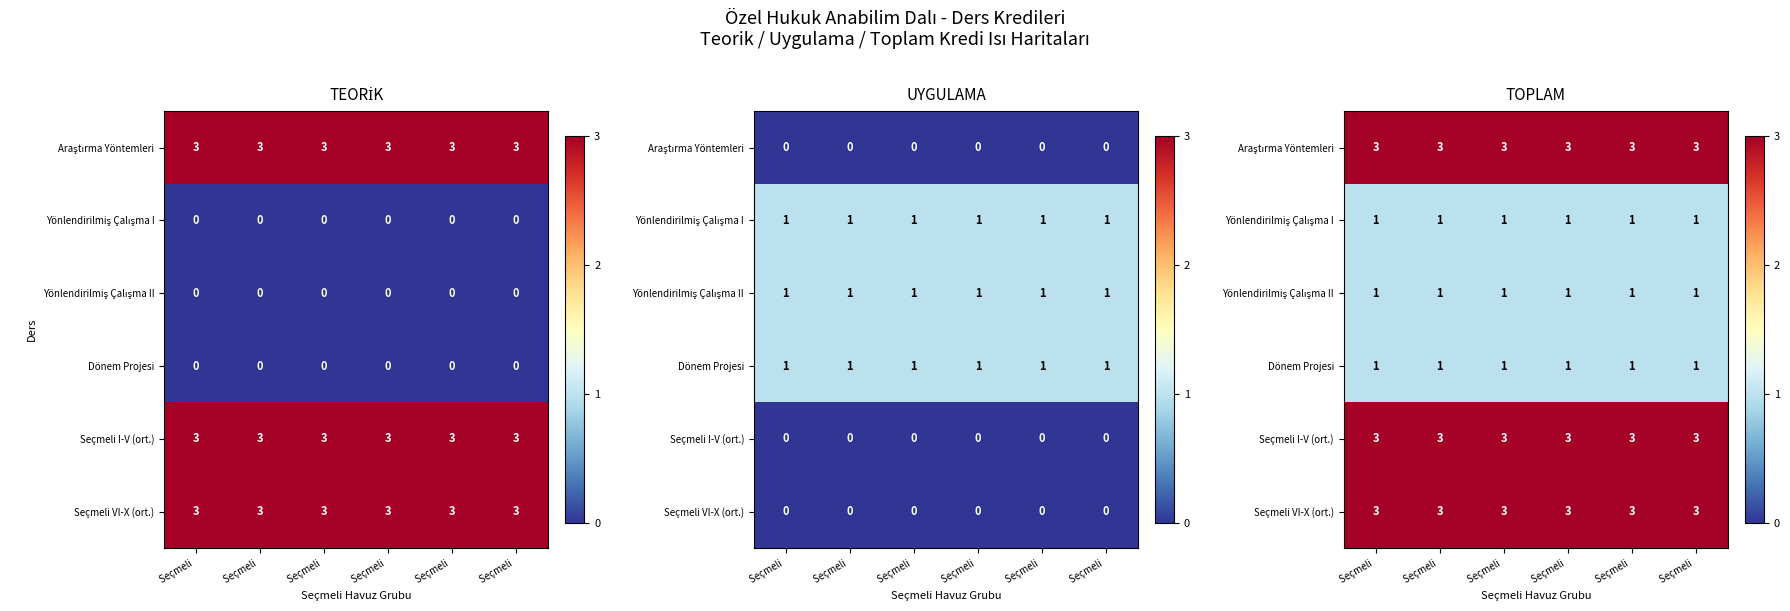

Rank the series at Seçmeli from lowest to highest value.

Yönlendirilmiş Çalışma I, Yönlendirilmiş Çalışma II, Dönem Projesi, Araştırma Yöntemleri, Seçmeli I-V (ort.), Seçmeli VI-X (ort.)